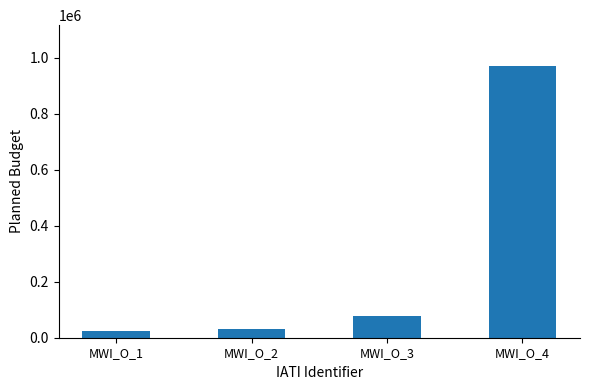

The chart shows a value of 970678 at MWI_O_4. True or false?

True